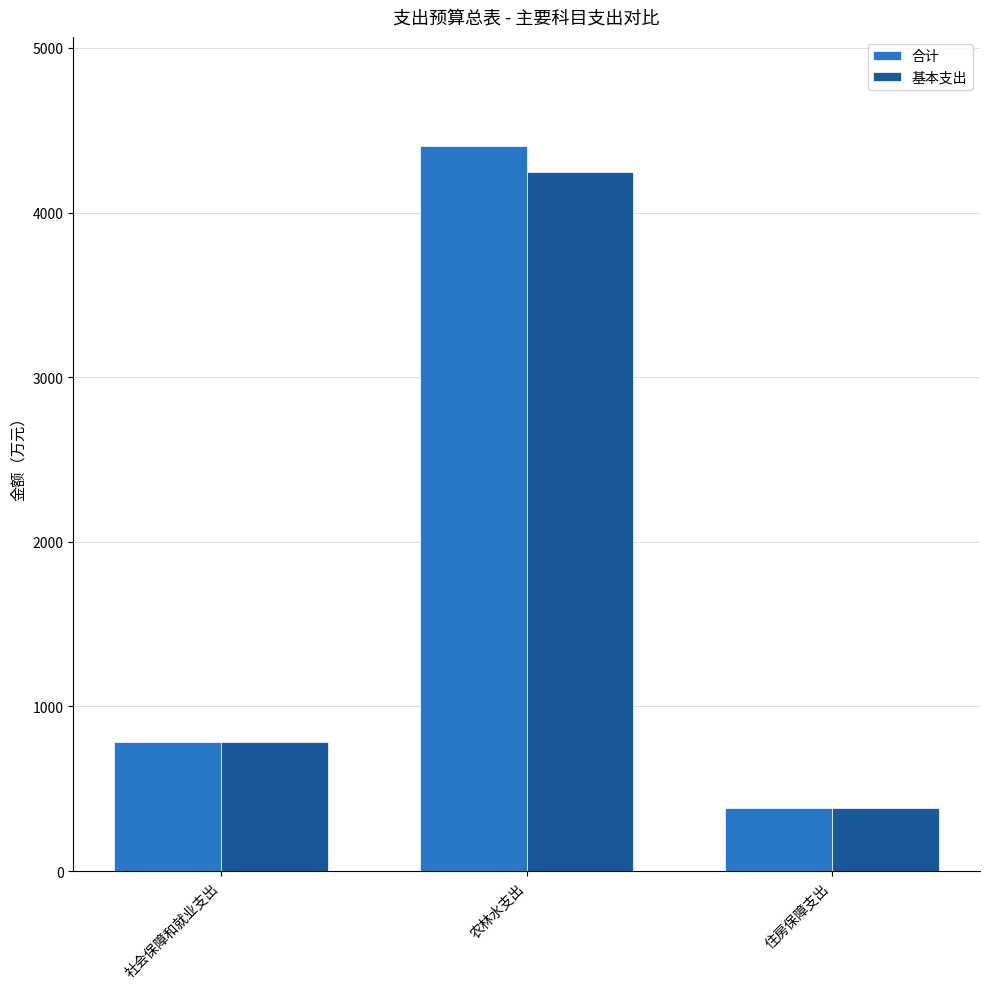

List the series in order of their overall mean, highest first.

合计, 基本支出